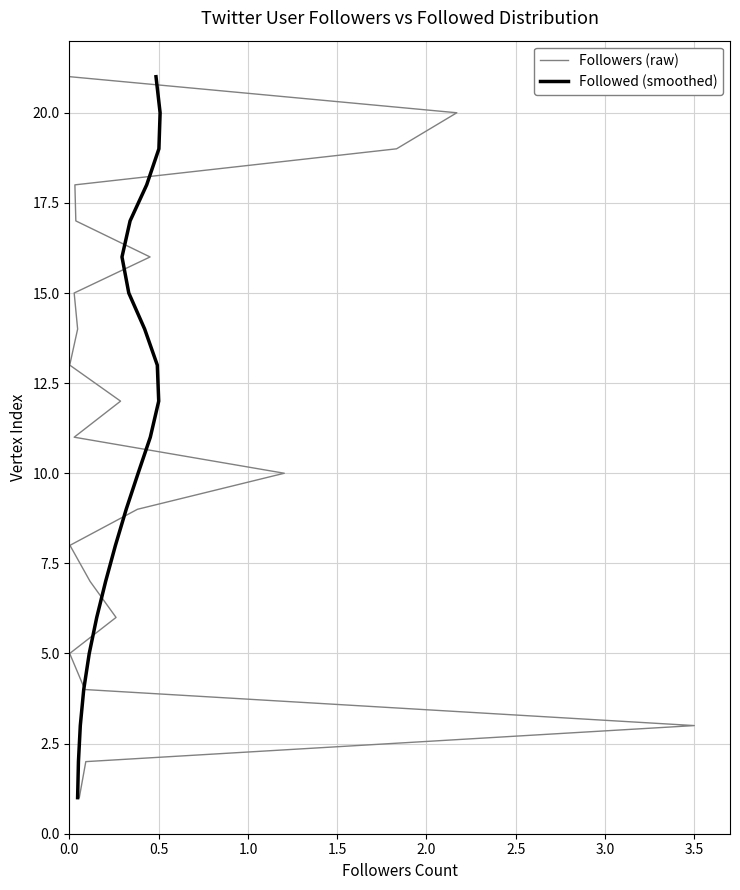

Which series changed the most between 0.0 and 3.0?

Followers (raw)